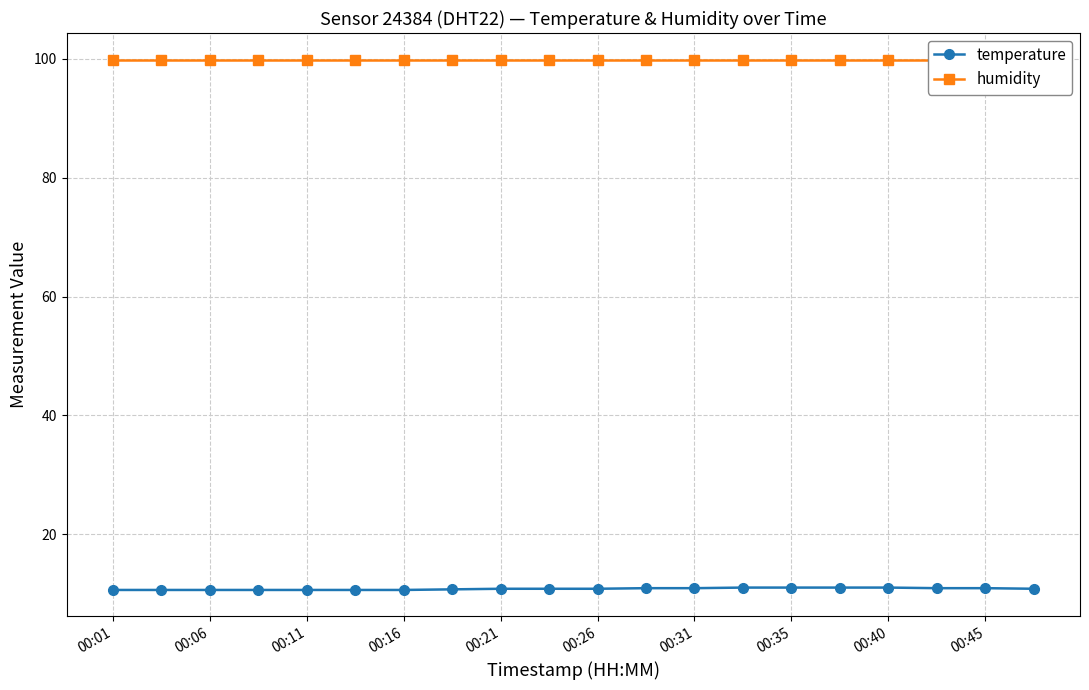

Which series has the largest total across all categories?

humidity